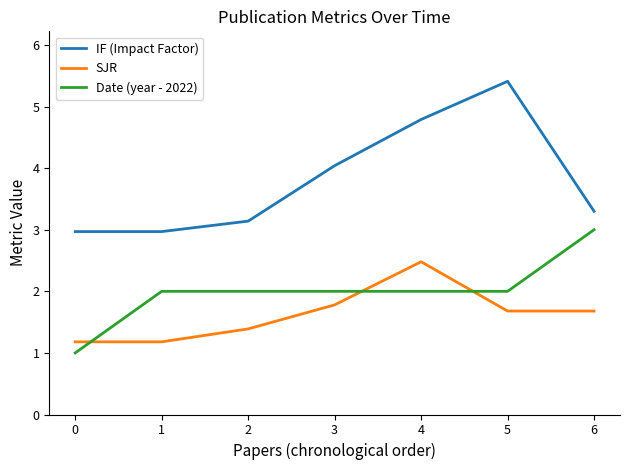

True or false: SJR has a value of 0.4 at 5.

False